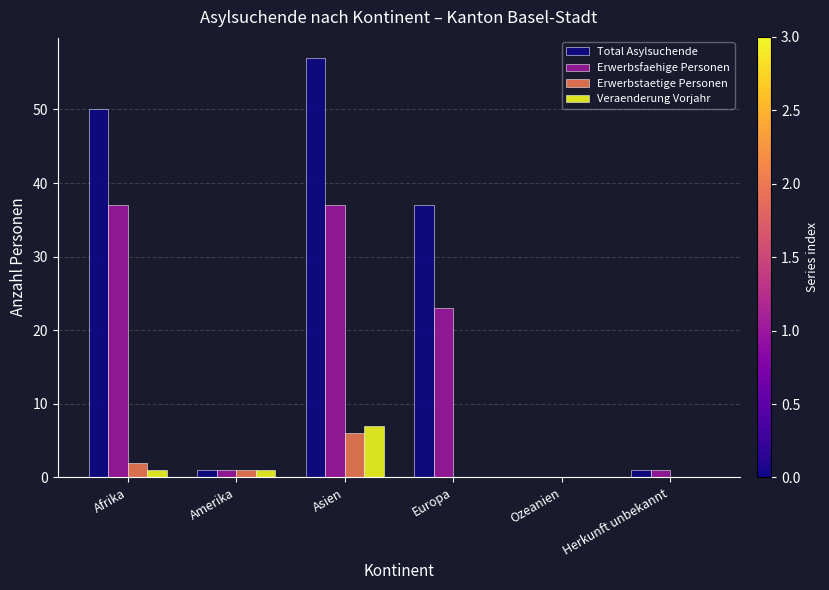

Is it true that Erwerbsfaehige Personen equals 37 at Asien?

True